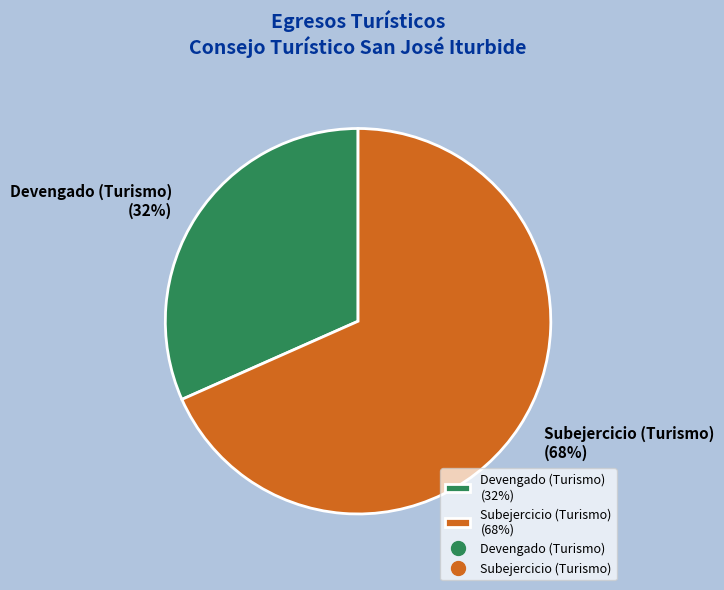

What is the largest slice in the pie chart?

Subejercicio (Turismo)